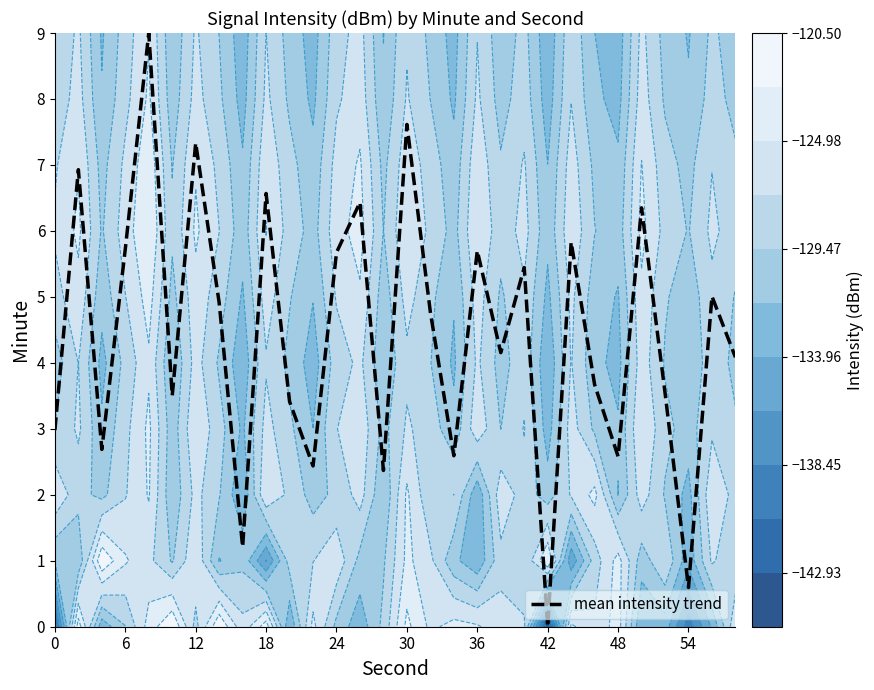

The mean intensity trend series shows 3.5 at 6. True or false?

False